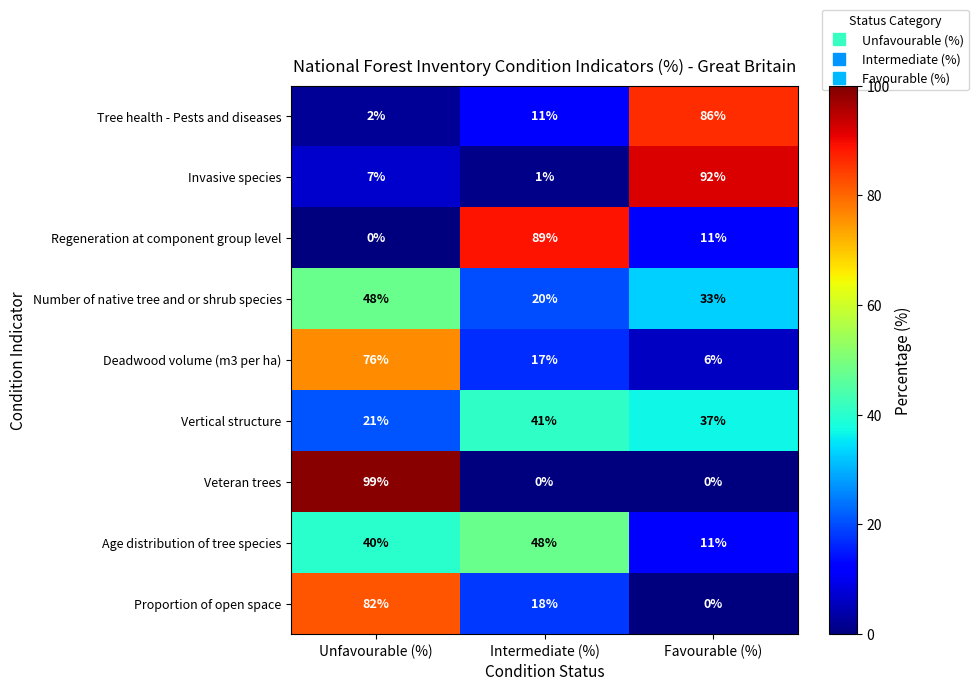

Which series has the largest total across all categories?

Number of native tree and or shrub species